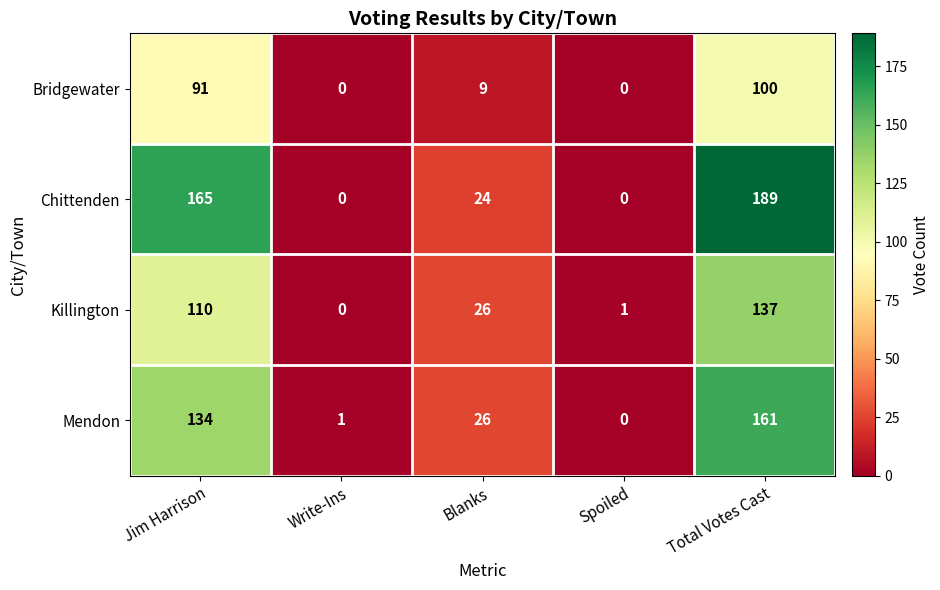

How many distinct data groups are displayed?

4